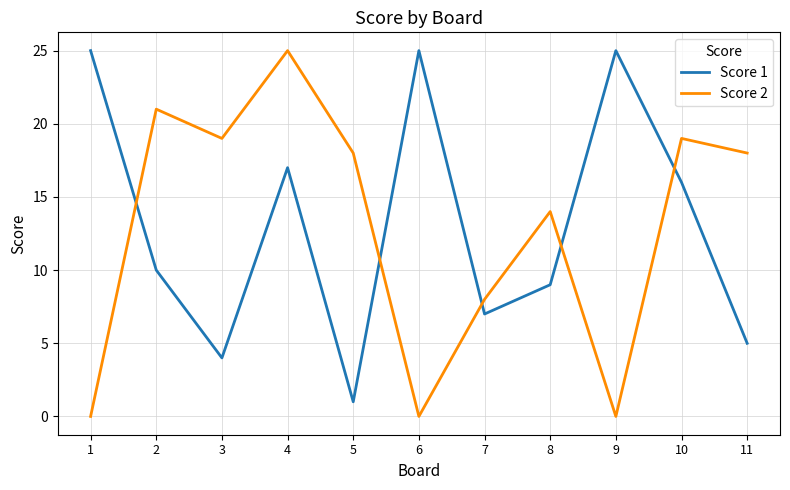

Is it true that Score 2 equals -12 at 1?

False